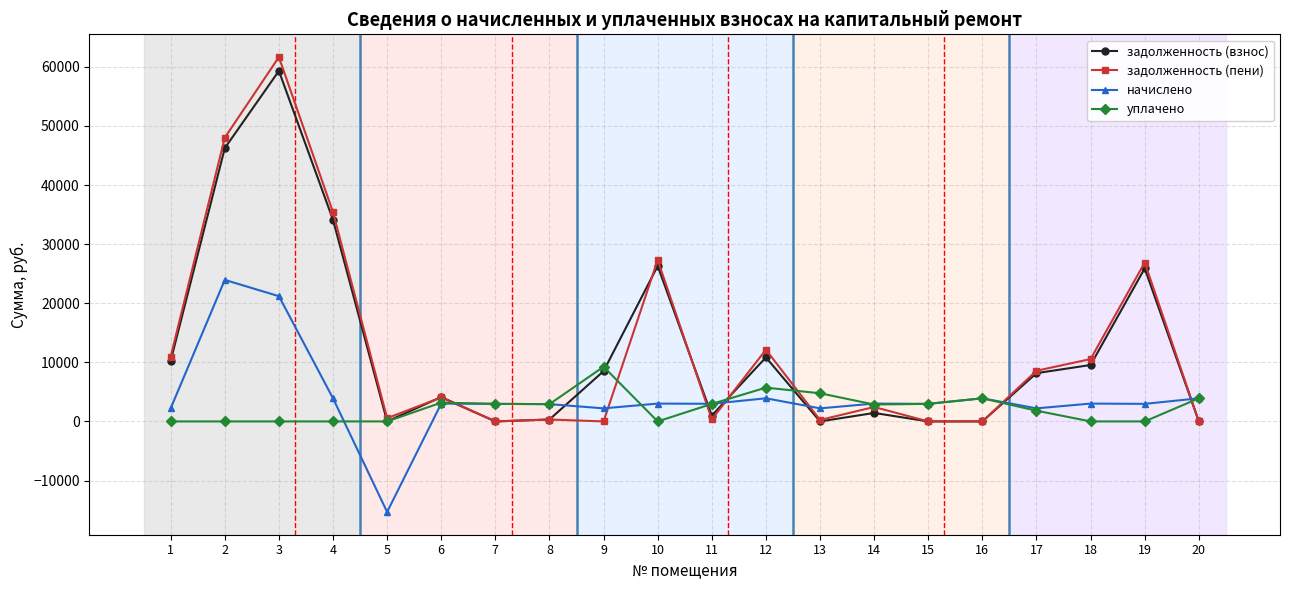

How many distinct data groups are displayed?

4